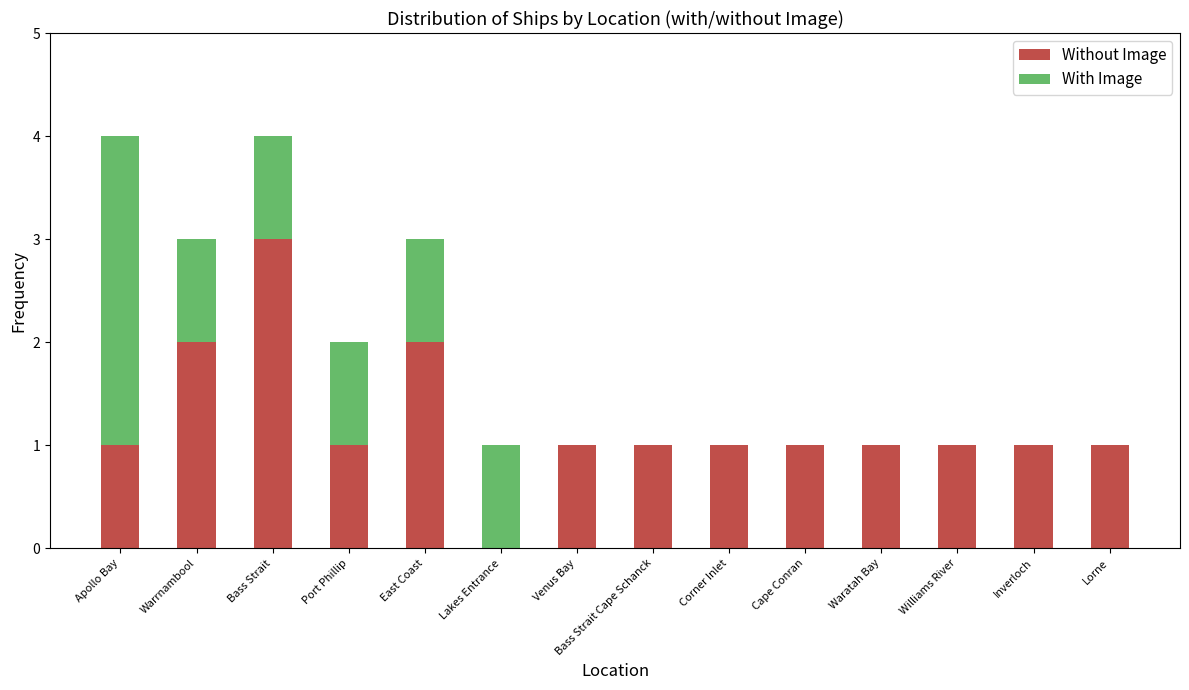

The Without Image series shows 2 at Lorne. True or false?

False